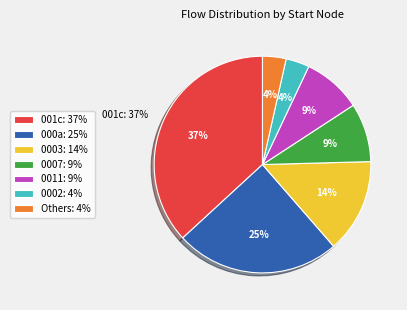

Is 9 the majority of the pie?

No